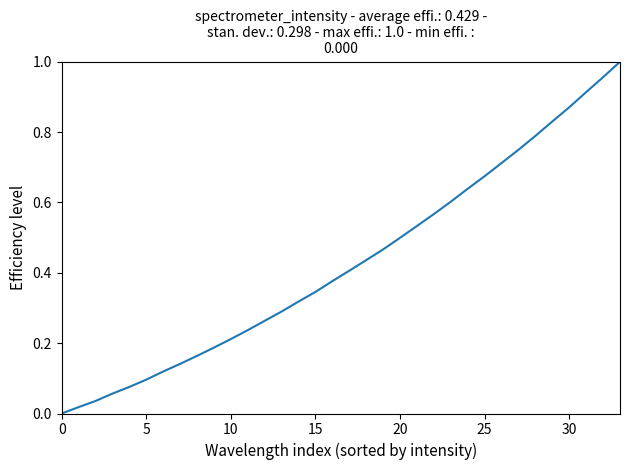

How many categories are shown in the chart?

34